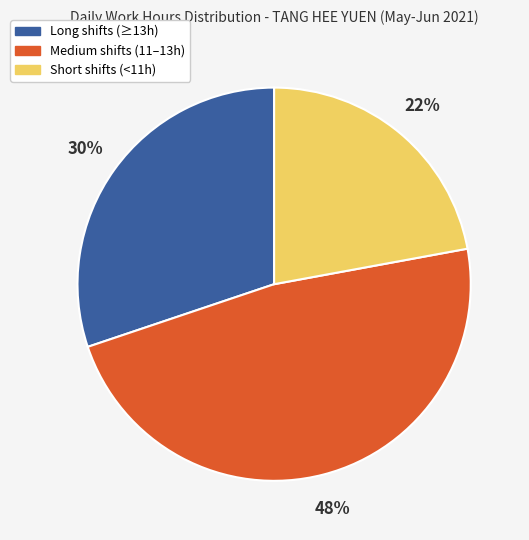

To the nearest percent, what is the average slice percentage?

33%